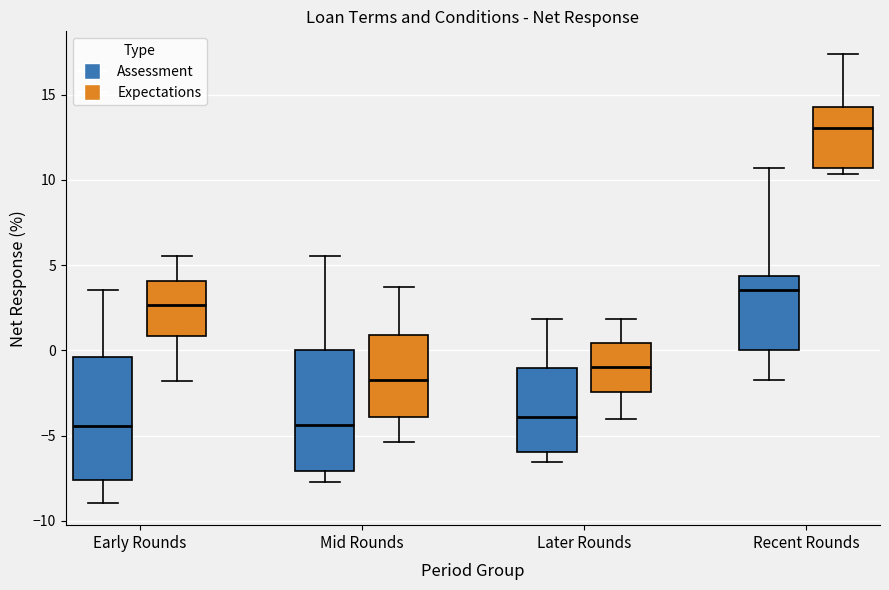

Reading left to right, read every box against the y-axis: the position of its median line, the range the box covers, and the ends of its whiskers. The values are not printed on the chart, so give them approximately, as read against the axis.

Early Rounds (Assessment): median -4.5, box -7.5 to -0.5, whiskers -9.0 to 3.5
Early Rounds (Expectations): median 2.5, box 1.0 to 4.0, whiskers -2.0 to 5.5
Mid Rounds (Assessment): median -4.5, box -7.0 to 0.0, whiskers -7.5 to 5.5
Mid Rounds (Expectations): median -1.5, box -4.0 to 1.0, whiskers -5.5 to 3.5
Later Rounds (Assessment): median -4.0, box -6.0 to -1.0, whiskers -6.5 to 2.0
Later Rounds (Expectations): median -1.0, box -2.5 to 0.5, whiskers -4.0 to 2.0
Recent Rounds (Assessment): median 3.5, box 0.0 to 4.5, whiskers -1.5 to 10.5
Recent Rounds (Expectations): median 13.0, box 10.5 to 14.5, whiskers 10.5 (just below the box's lower edge) to 17.5